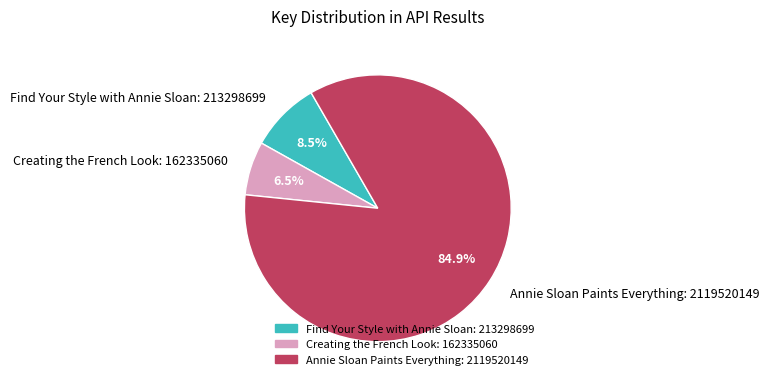

Does Annie Sloan Paints Everything represent more than half of the total?

Yes